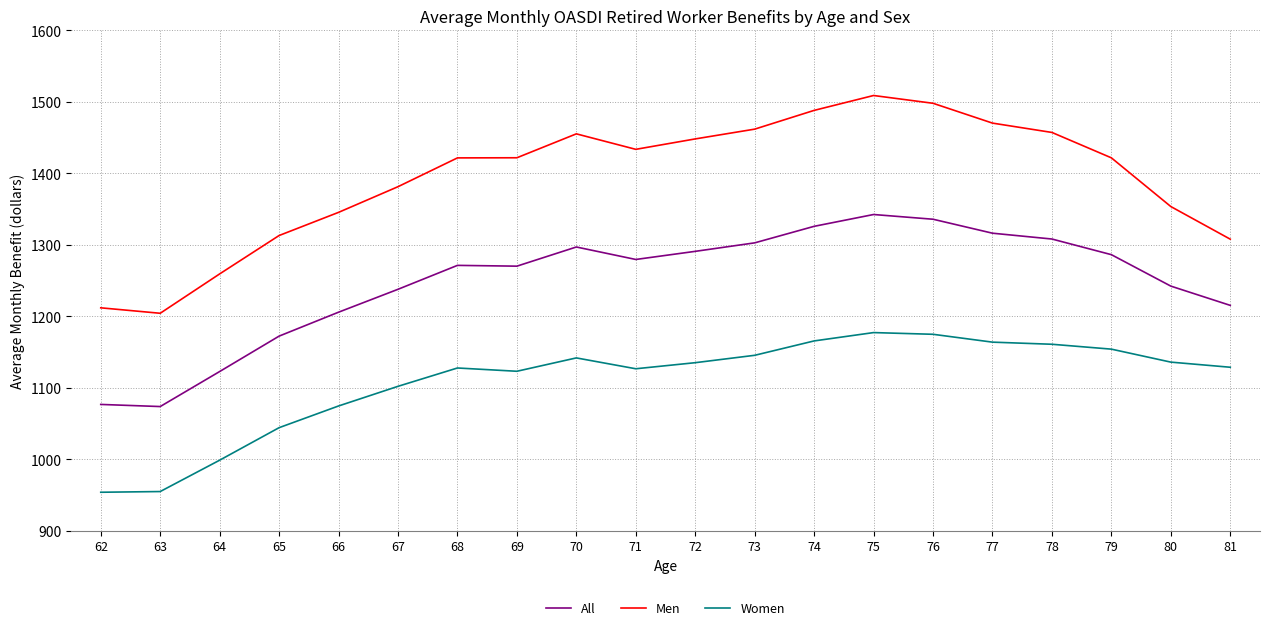

What is the difference between the maximum and minimum values in the Women series?

223.4